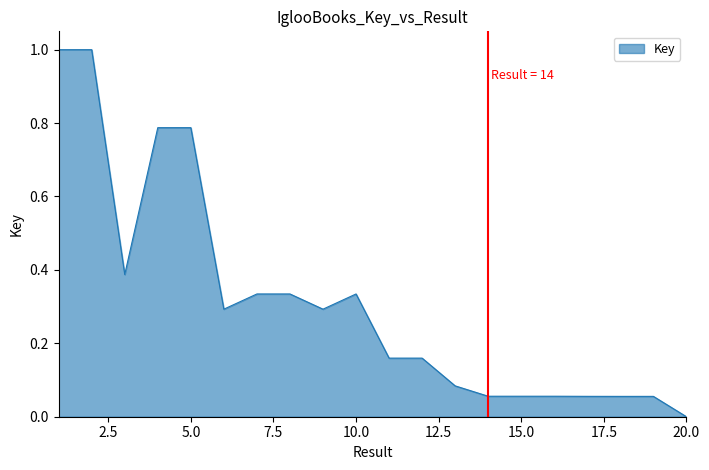

What is the greatest value displayed?

1.0